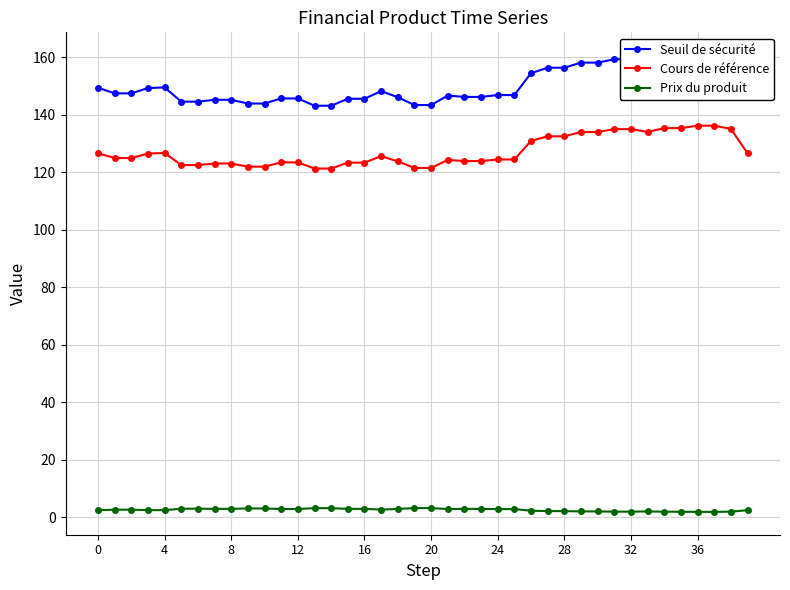

Is it true that Seuil de sécurité equals 145.7 at 12?

True